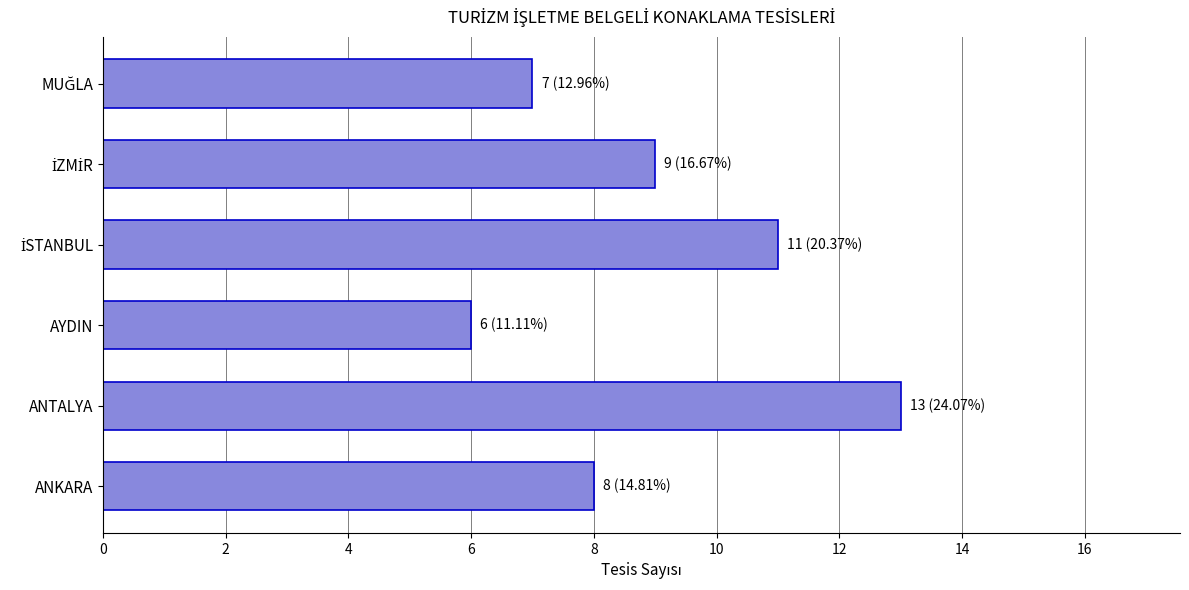

Is it true that the value at ANKARA is 14?

False